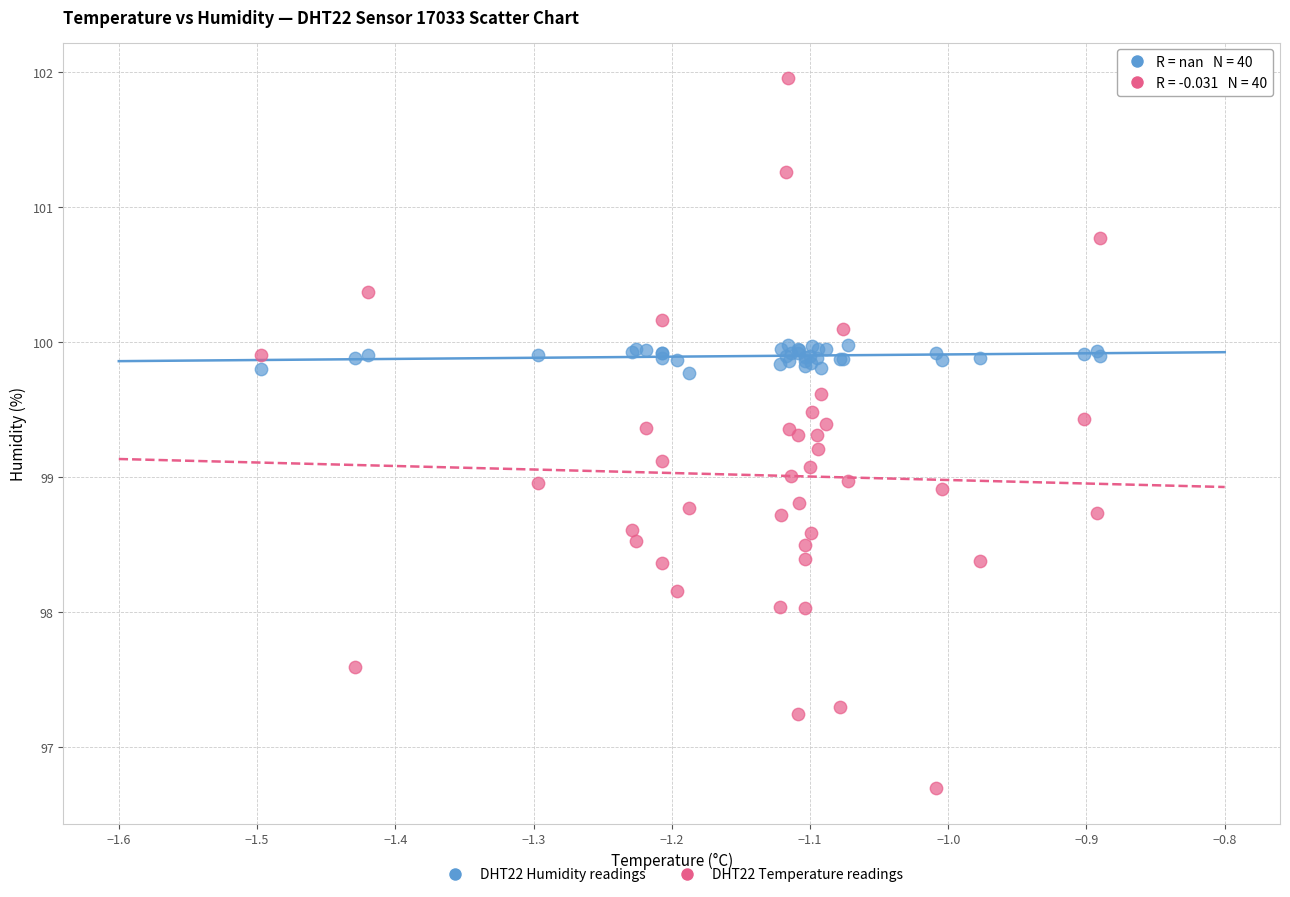

Which series reaches the maximum Y coordinate?

DHT22 Temperature readings